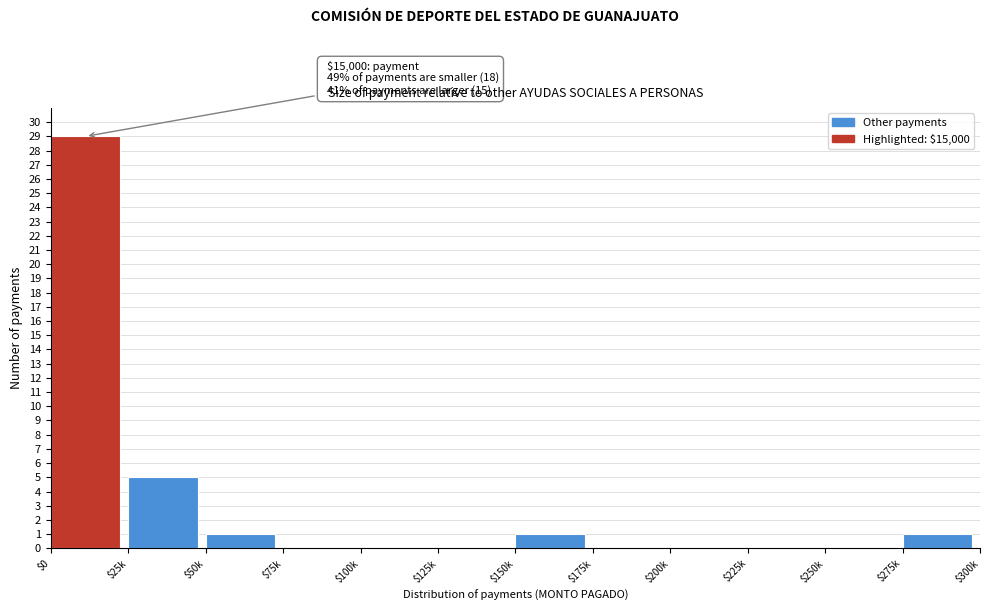

Which category has the highest value across all series?

$0